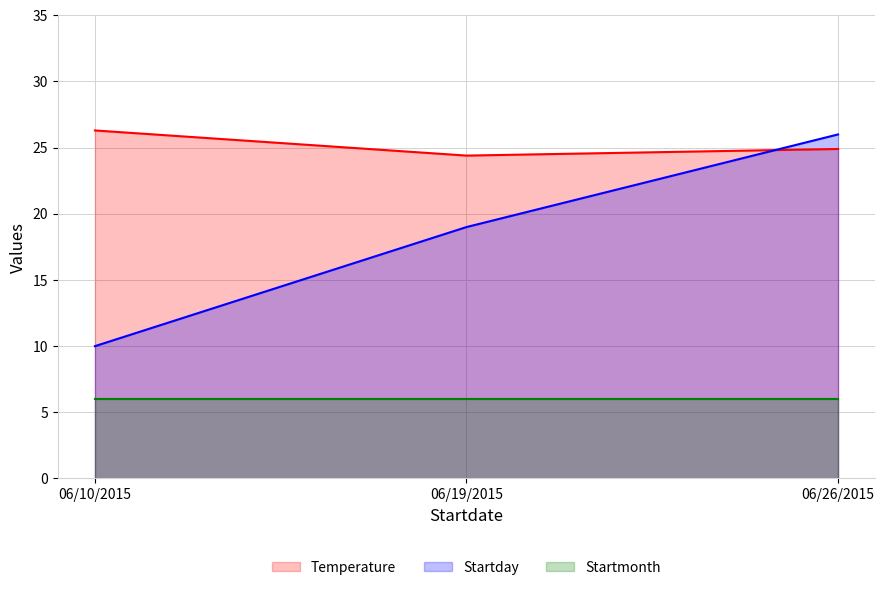

Rank the series at 06/19/2015 from highest to lowest value.

Temperature, Startday, Startmonth